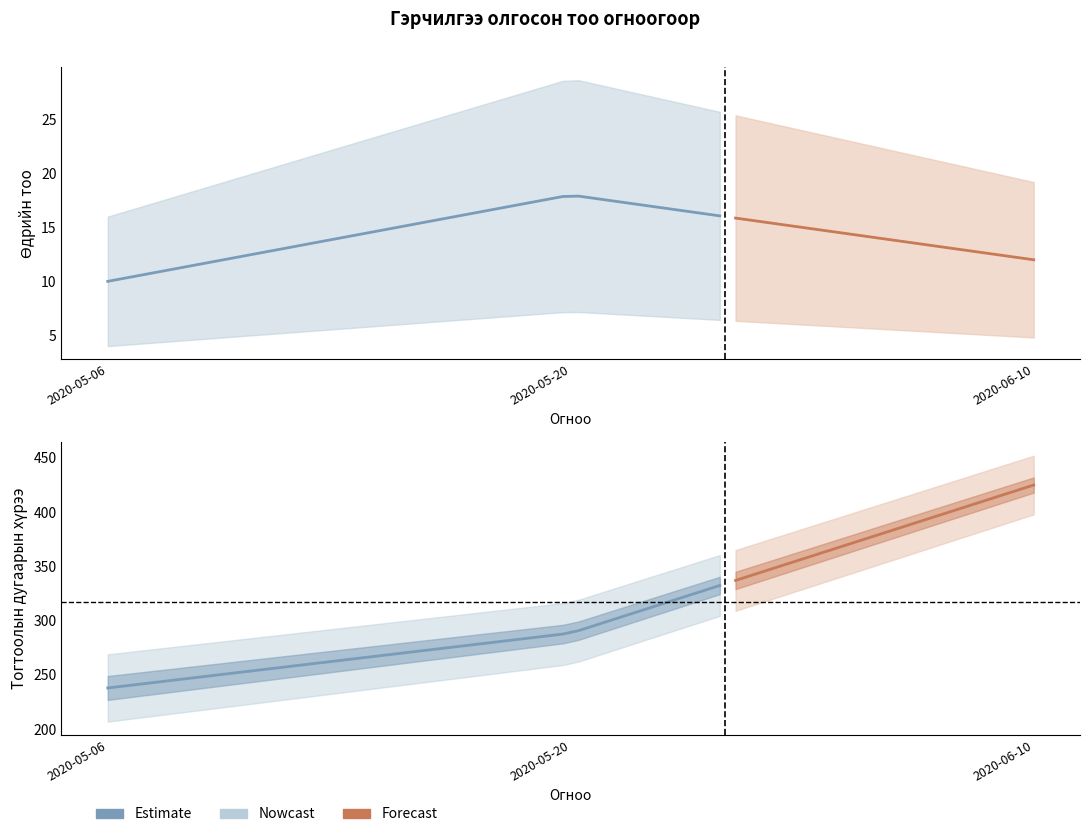

What is the value of the 27th point from the left?

17.1